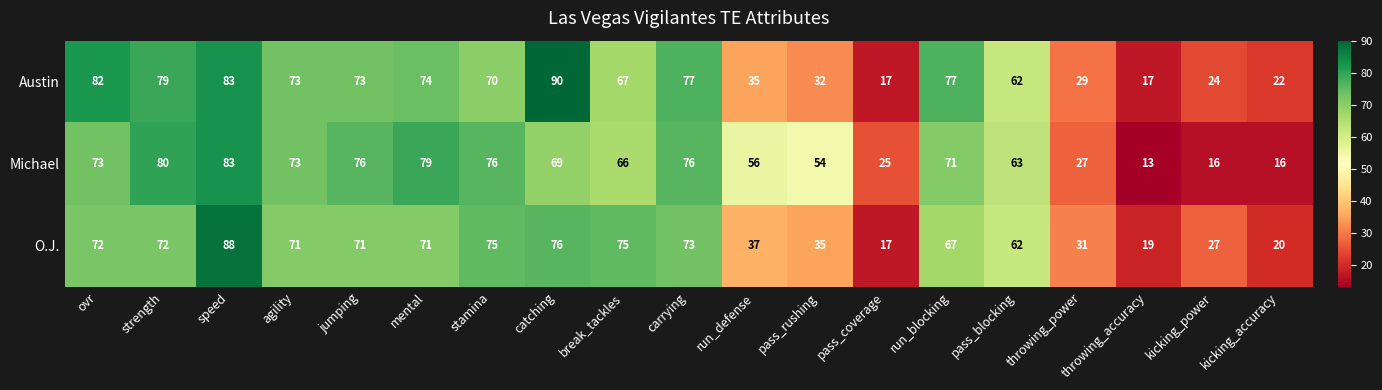

Where is Michael nearest to the value 48?

pass_rushing